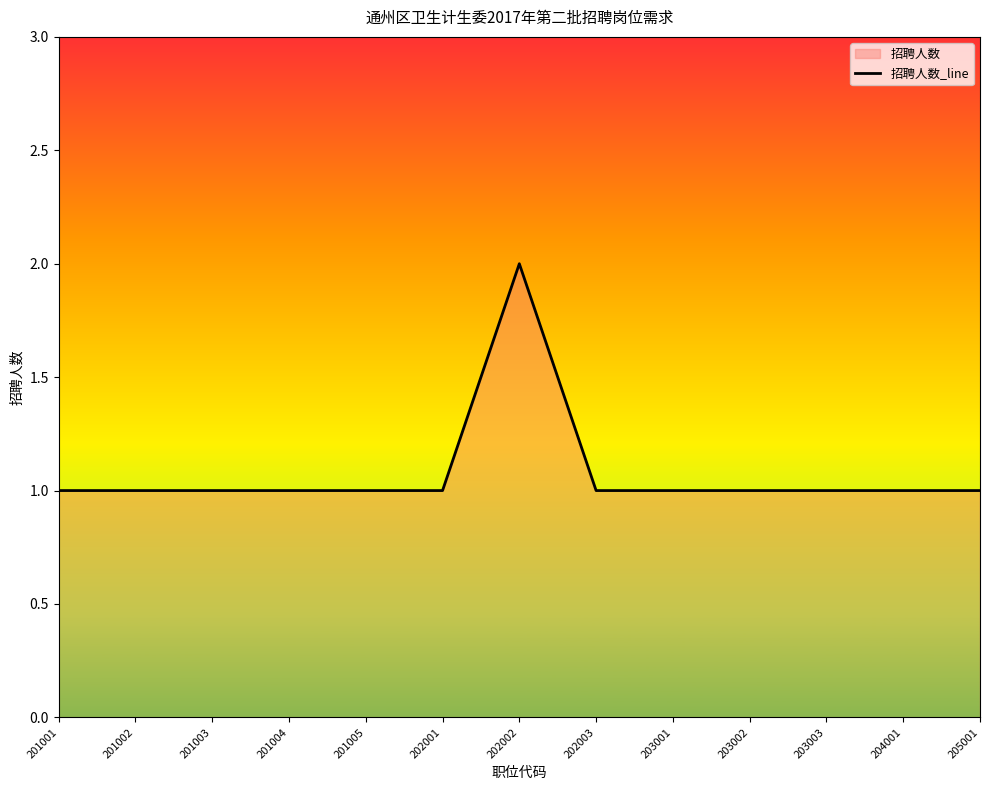

Does the chart display data point markers on the line(s)?

No